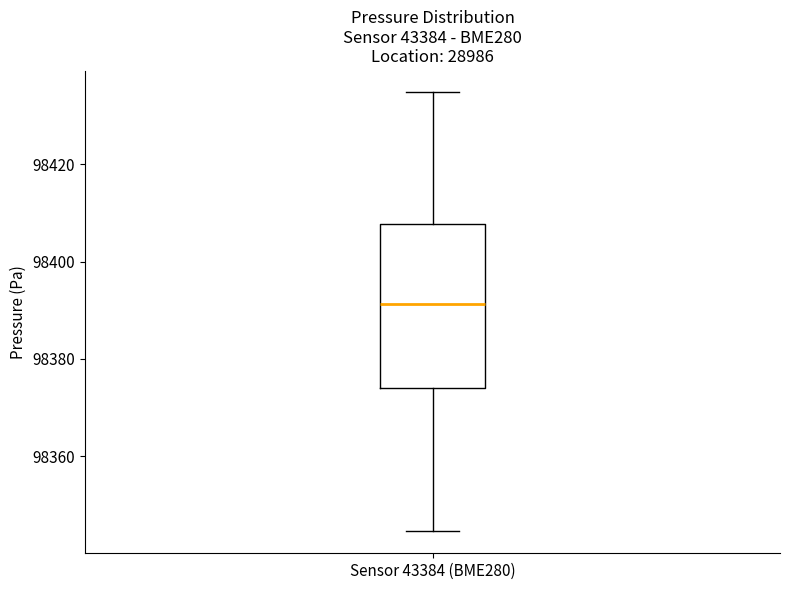

Transcribe this box plot: give where the median line is, the range the box spans, and where the two whiskers end, as read against the y-axis. The values are not printed on the chart, so give them approximately, as read against the axis.

median 98392, box 98374 to 98408, whiskers 98344 to 98434